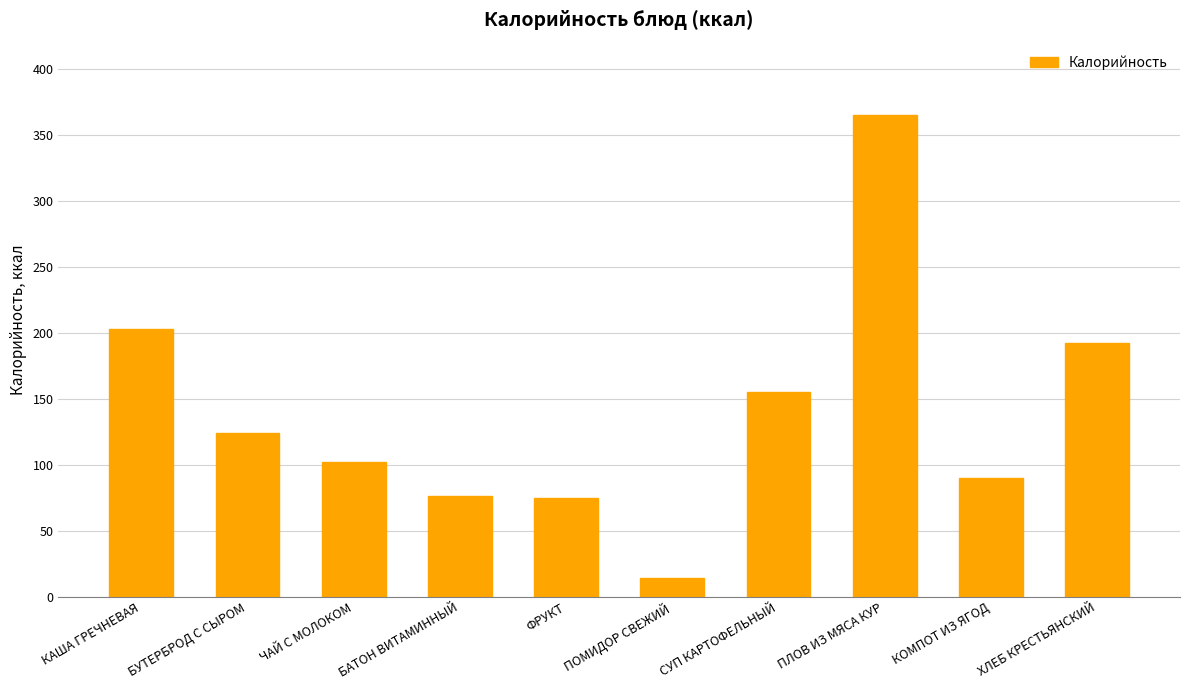

Approximately how many times larger is the value at КОМПОТ ИЗ ЯГОД compared to КАША ГРЕЧНЕВАЯ?

0.4